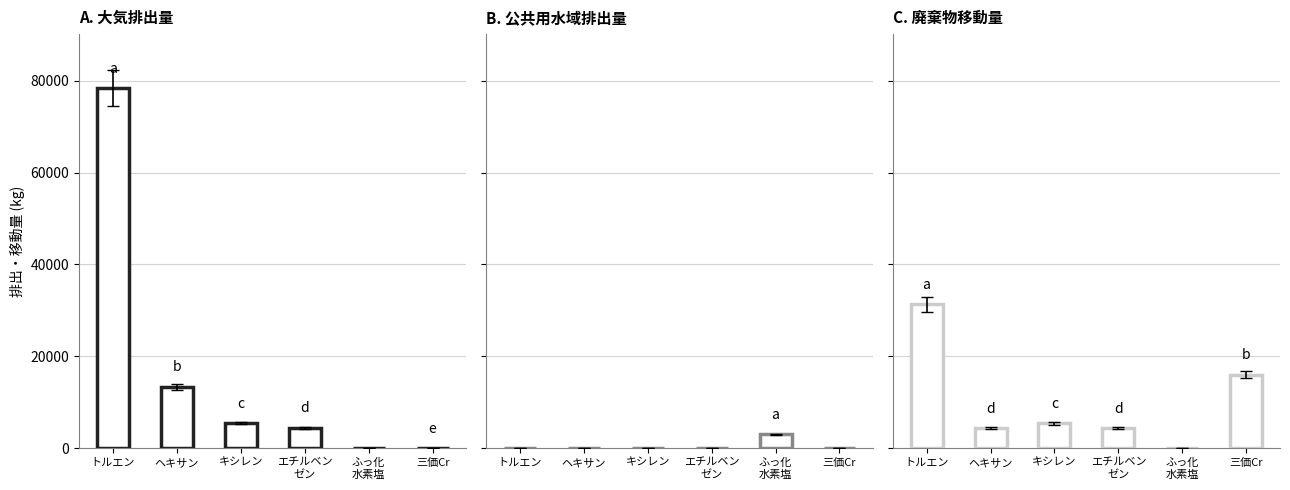

Where does the A. 大気排出量 series first go above 5505?

トルエン